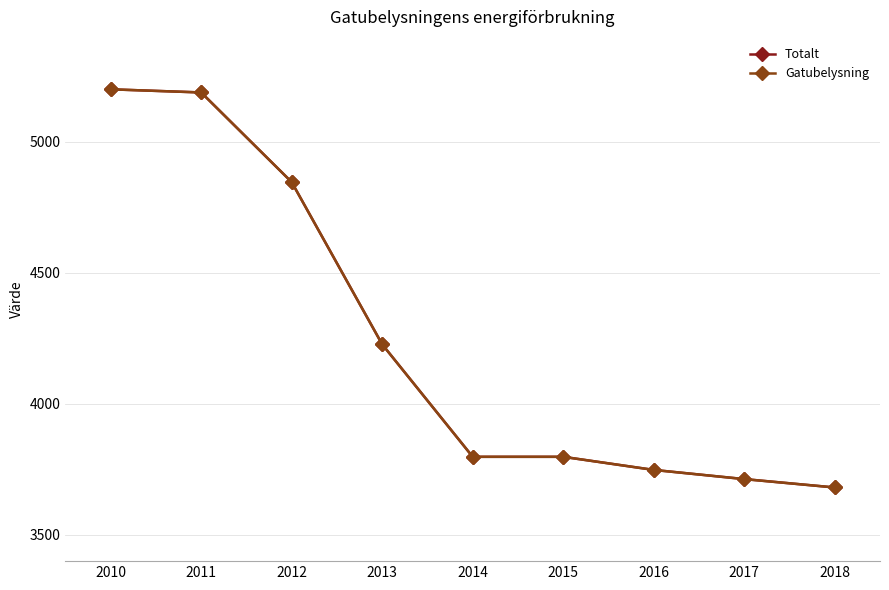

Read the Gatubelysning value at 2013, to the nearest 50.

4250